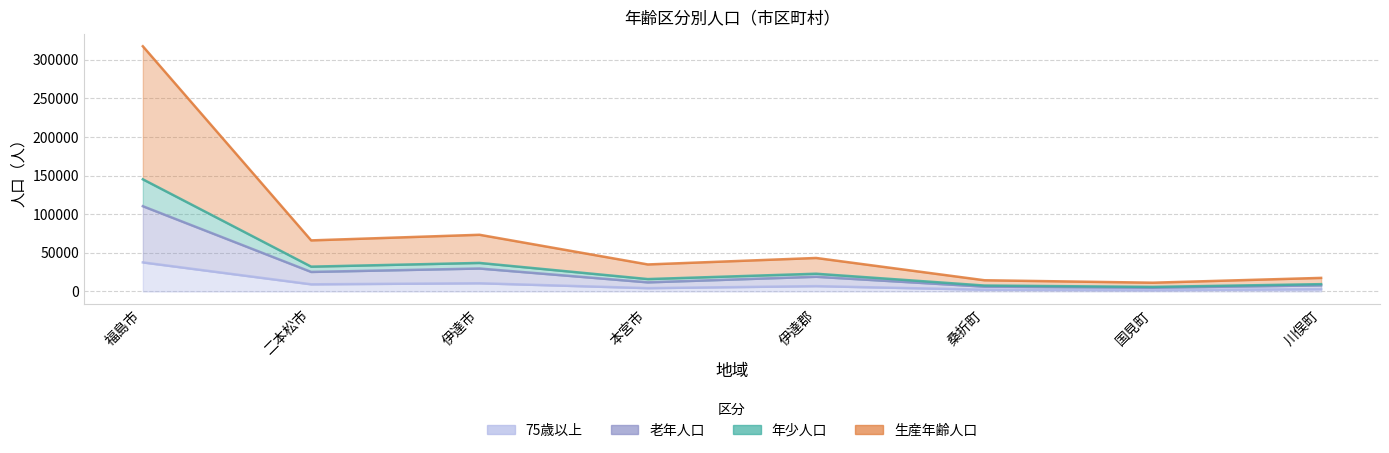

True or false: 老年人口 and 年少人口 cross at least once.

False